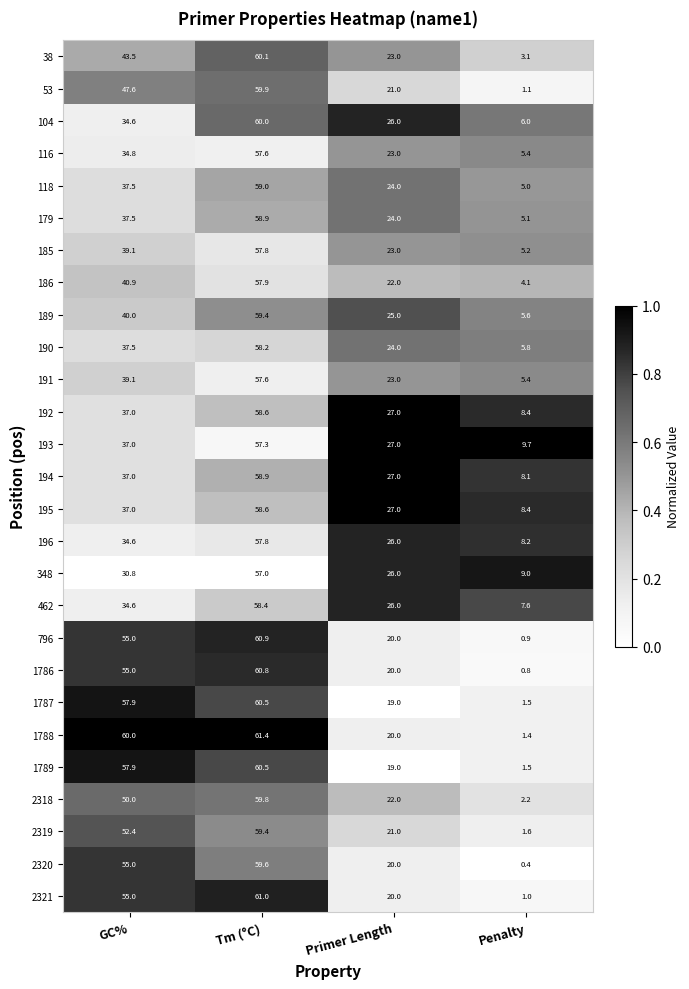

Is the value of 348 at Penalty greater than the value of 189 at Primer Length?

No